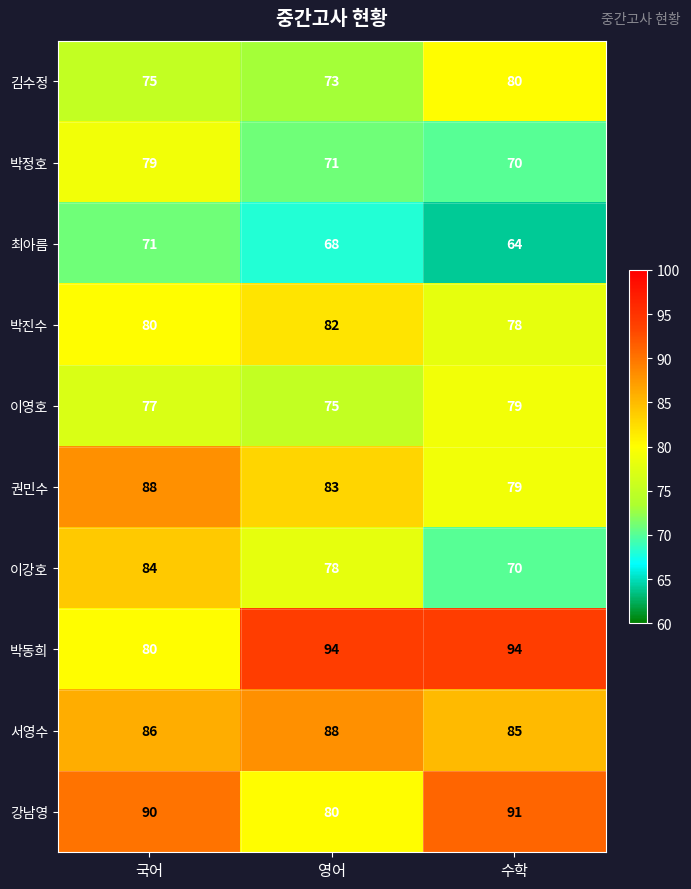

Reading left to right, list all the values displayed in this chart.

김수정: 국어=75	영어=73	수학=80
박정호: 국어=79	영어=71	수학=70
최아름: 국어=71	영어=68	수학=64
박진수: 국어=80	영어=82	수학=78
이영호: 국어=77	영어=75	수학=79
권민수: 국어=88	영어=83	수학=79
이강호: 국어=84	영어=78	수학=70
박동희: 국어=80	영어=94	수학=94
서영수: 국어=86	영어=88	수학=85
강남영: 국어=90	영어=80	수학=91